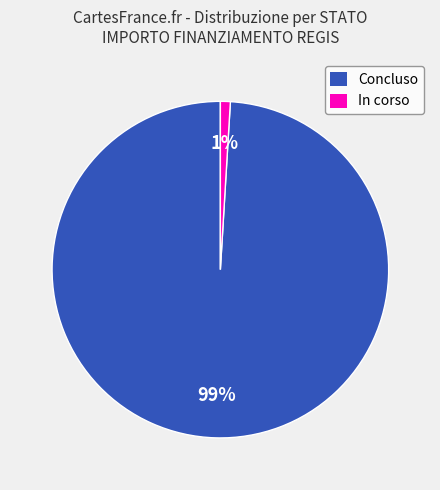

Does any single category account for the majority?

Yes